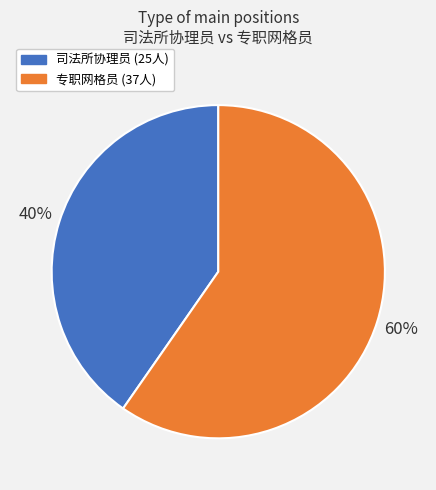

Do 专职网格员 and 司法所协理员 together represent more than half of the pie?

Yes